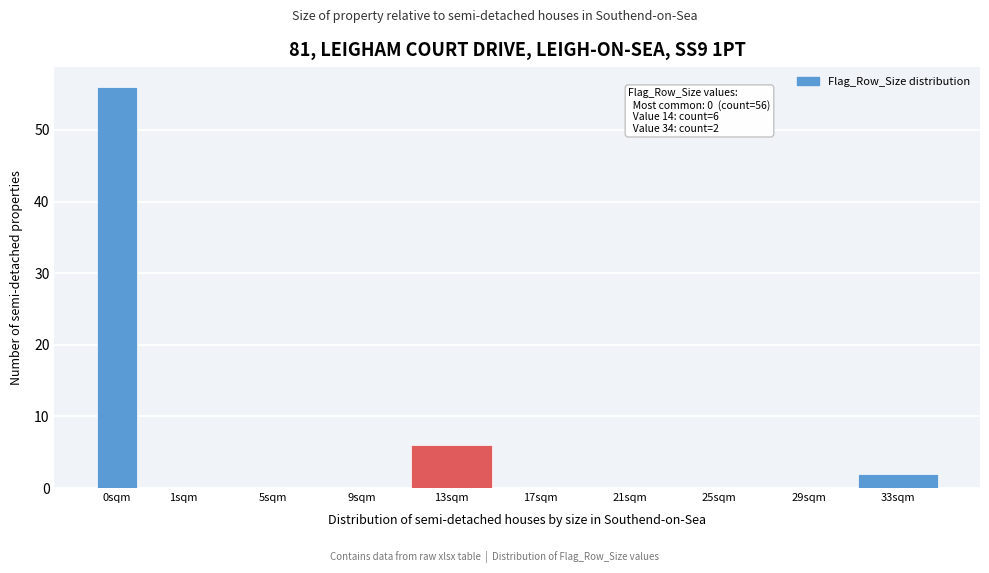

Reading left to right, list all the values displayed in this chart.

0sqm=56	1sqm=0	5sqm=0	9sqm=0	13sqm=6	17sqm=0	21sqm=0	25sqm=0	29sqm=0	33sqm=2